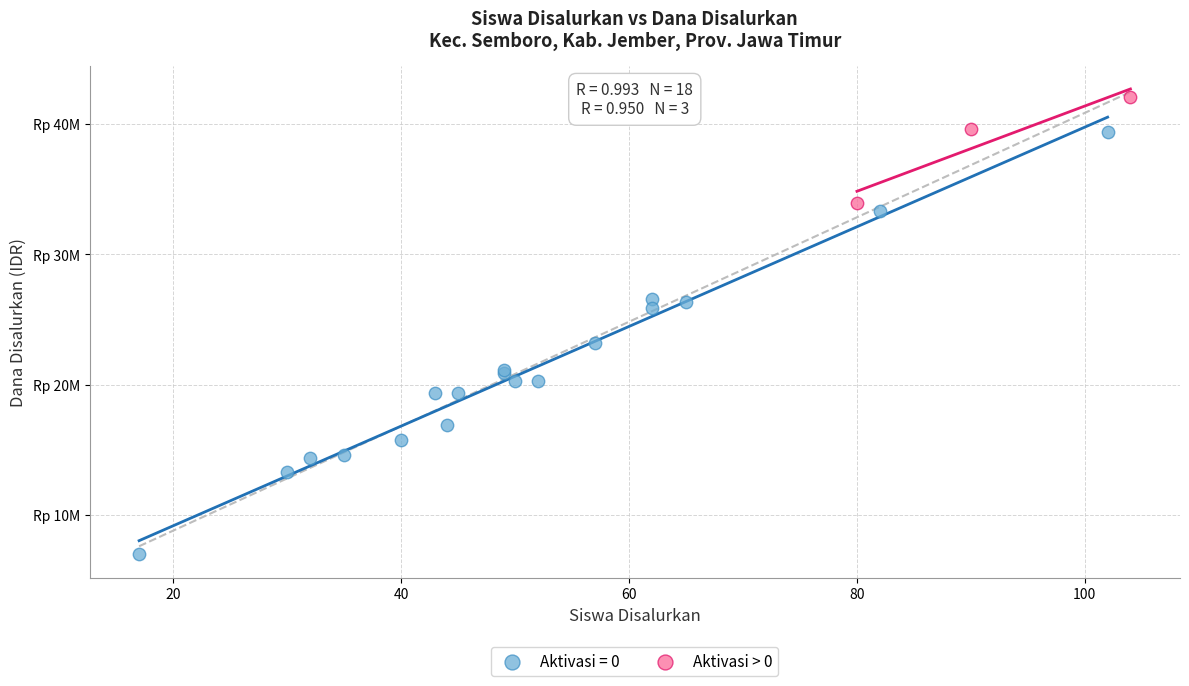

What are all the series names shown in the legend?

Aktivasi = 0, Aktivasi > 0